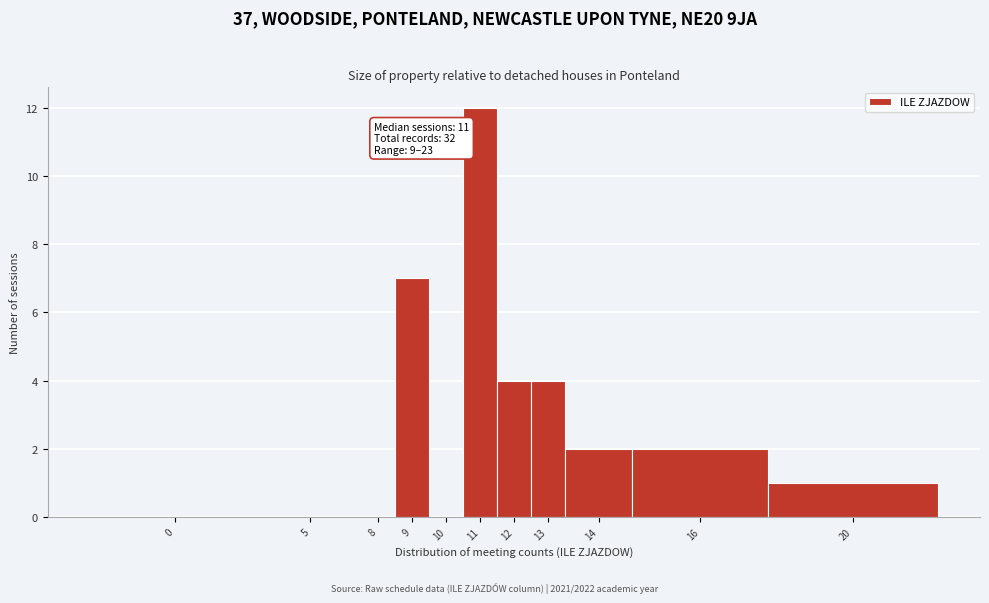

Reading left to right, extract all data points from this chart.

0=0	5=0	8=0	9=7	10=0	11=12	12=4	13=4	14=2	16=2	20=1